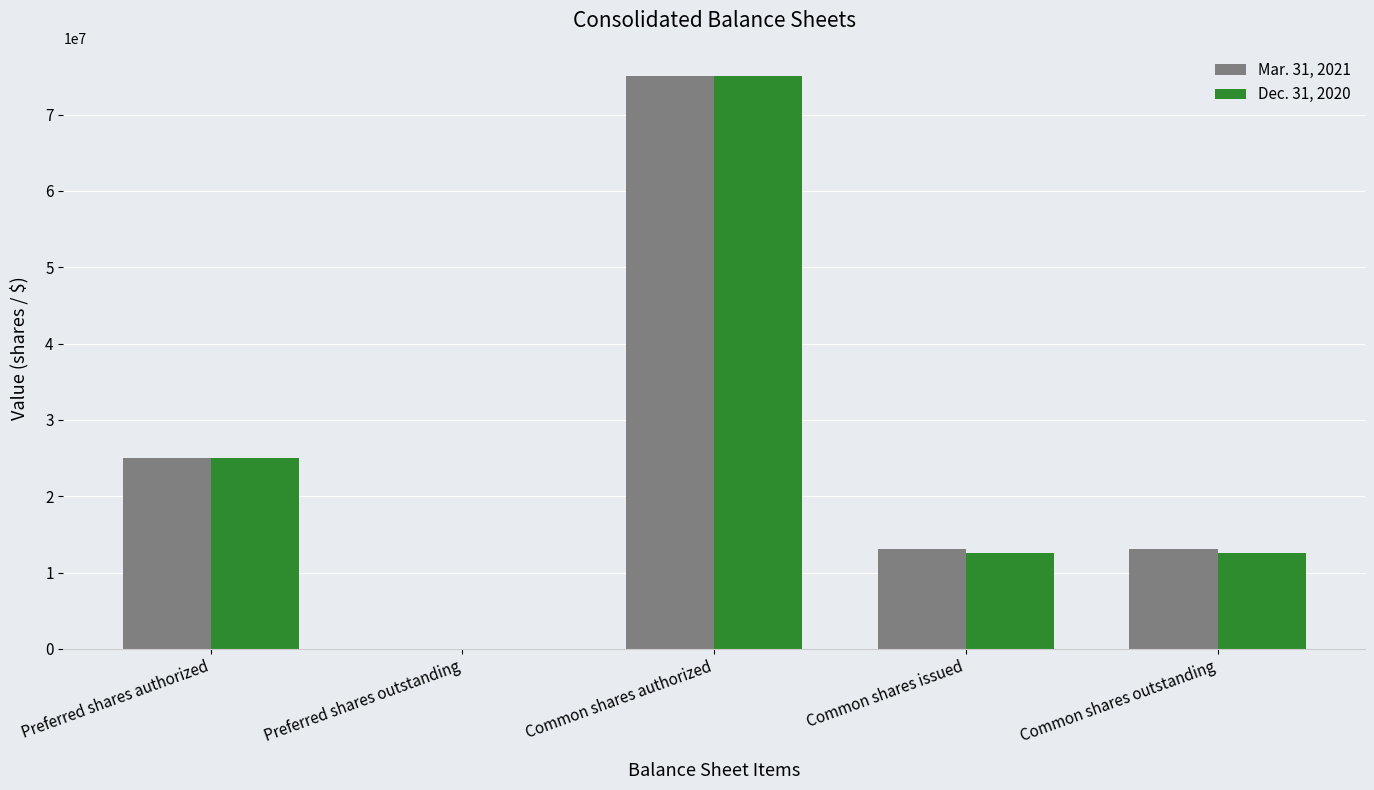

The Dec. 31, 2020 series shows 75000000 at Common shares authorized. True or false?

True